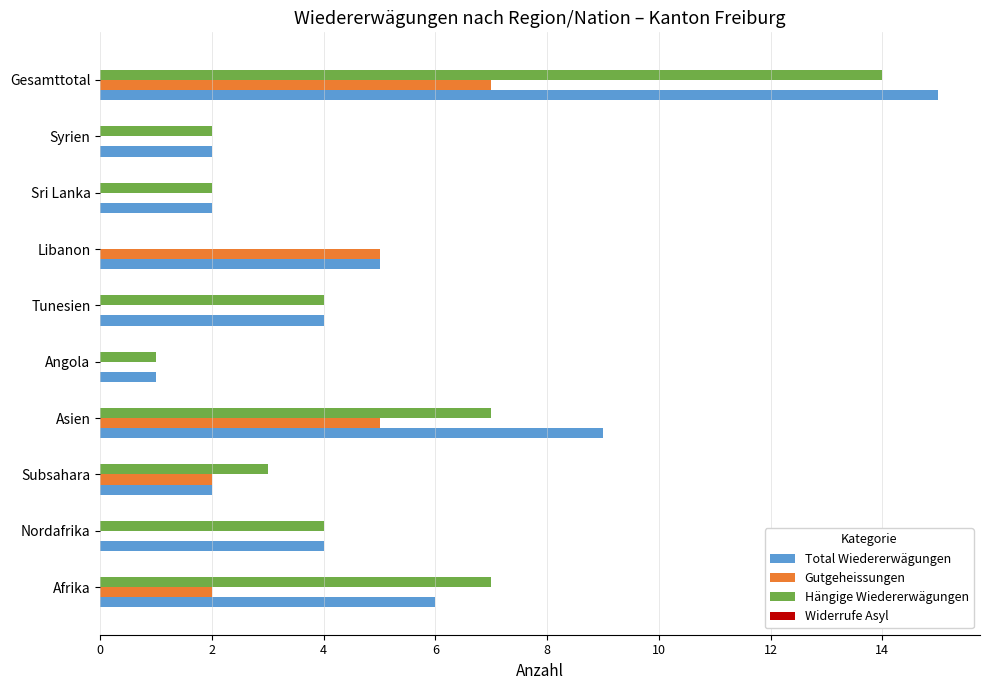

Between Libanon and Syrien, which series saw the biggest shift?

Gutgeheissungen